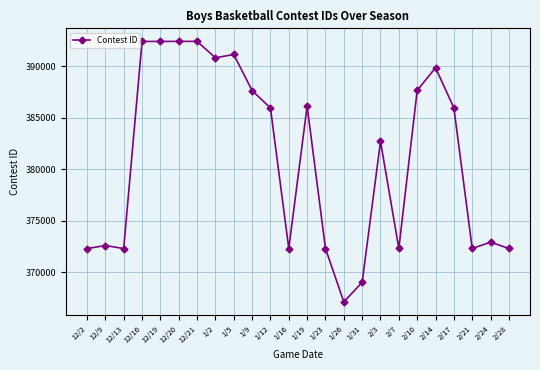

Is it true that the value at 2/7 is 372304?

True